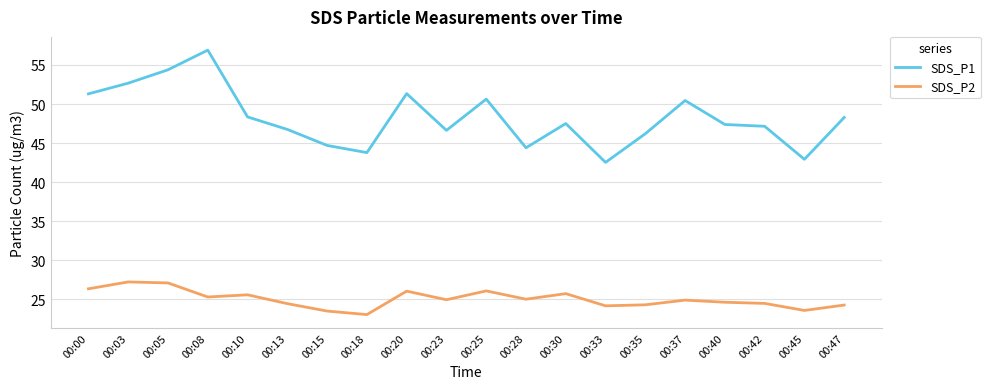

Rank the series by their average value, from highest to lowest.

SDS_P1, SDS_P2